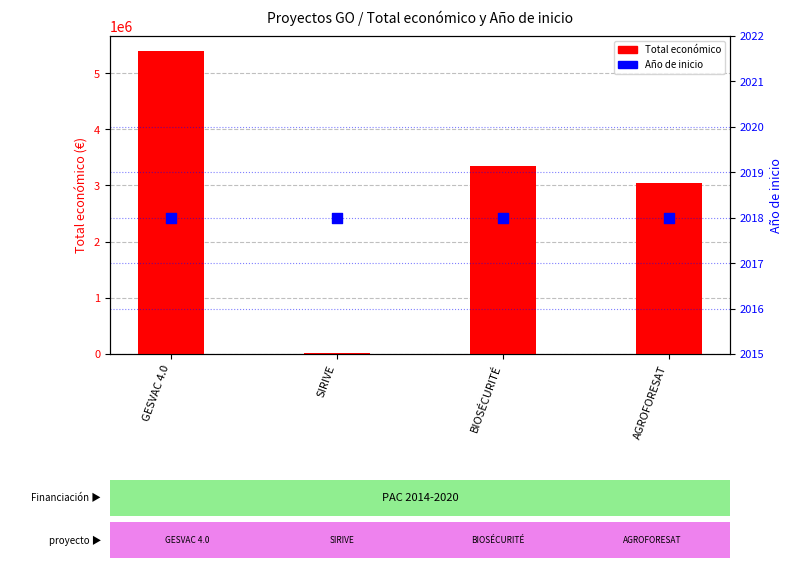

Which series has the largest total across all categories?

Total económico